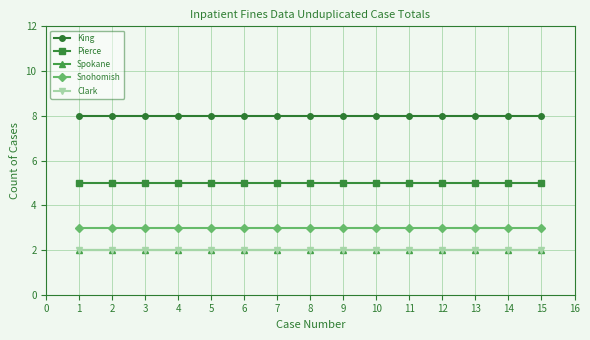

What is the spread (max minus min) of values at 11?

6